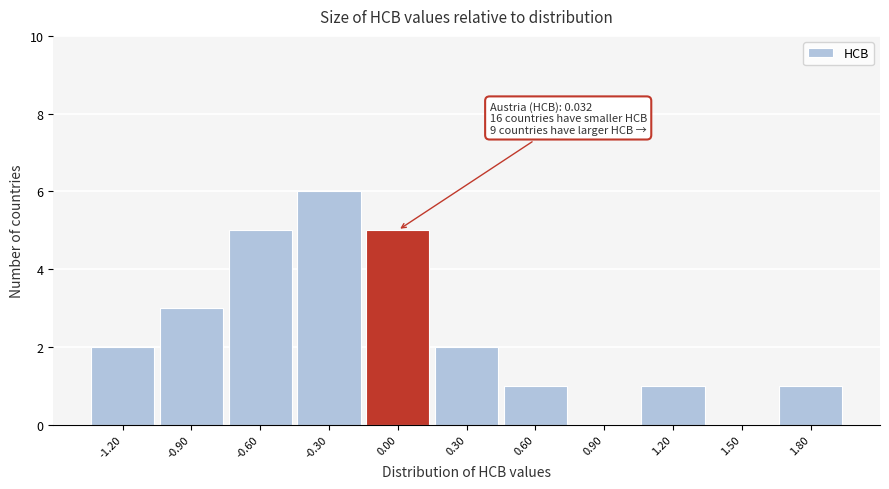

Reading right to left, list all the values displayed in this chart.

1.80=1	1.50=0	1.20=1	0.90=0	0.60=1	0.30=2	0.00=5	-0.30=6	-0.60=5	-0.90=3	-1.20=2